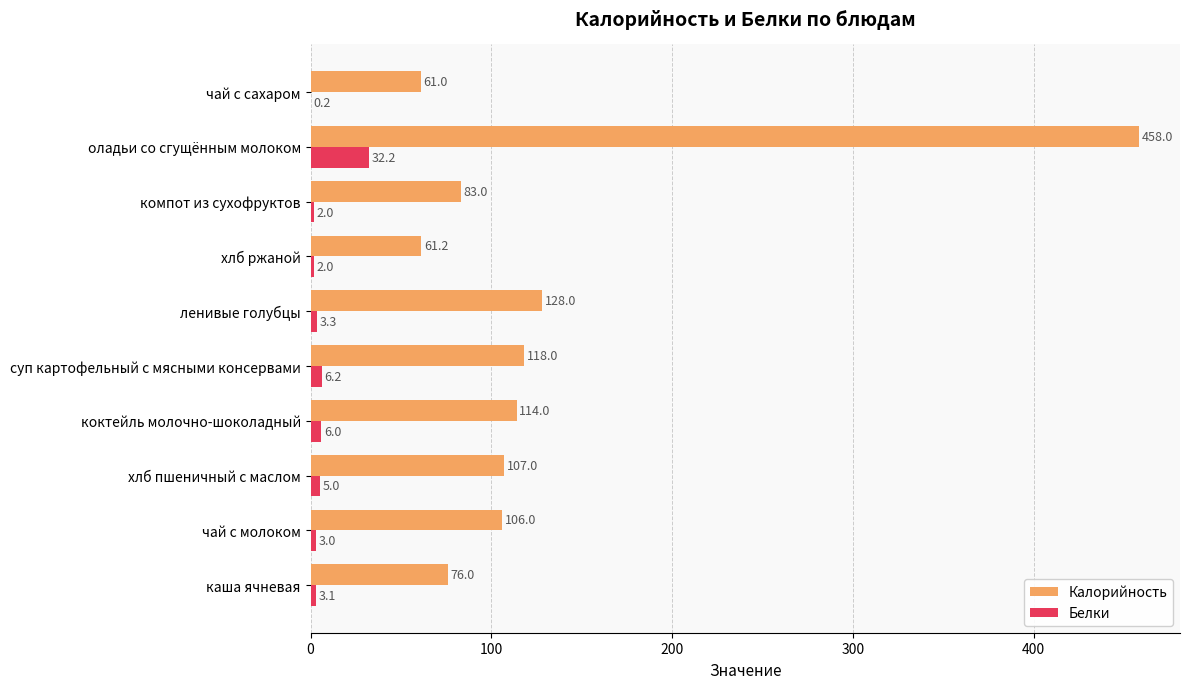

At which category is the sum across all series the highest?

оладьи со сгущённым молоком